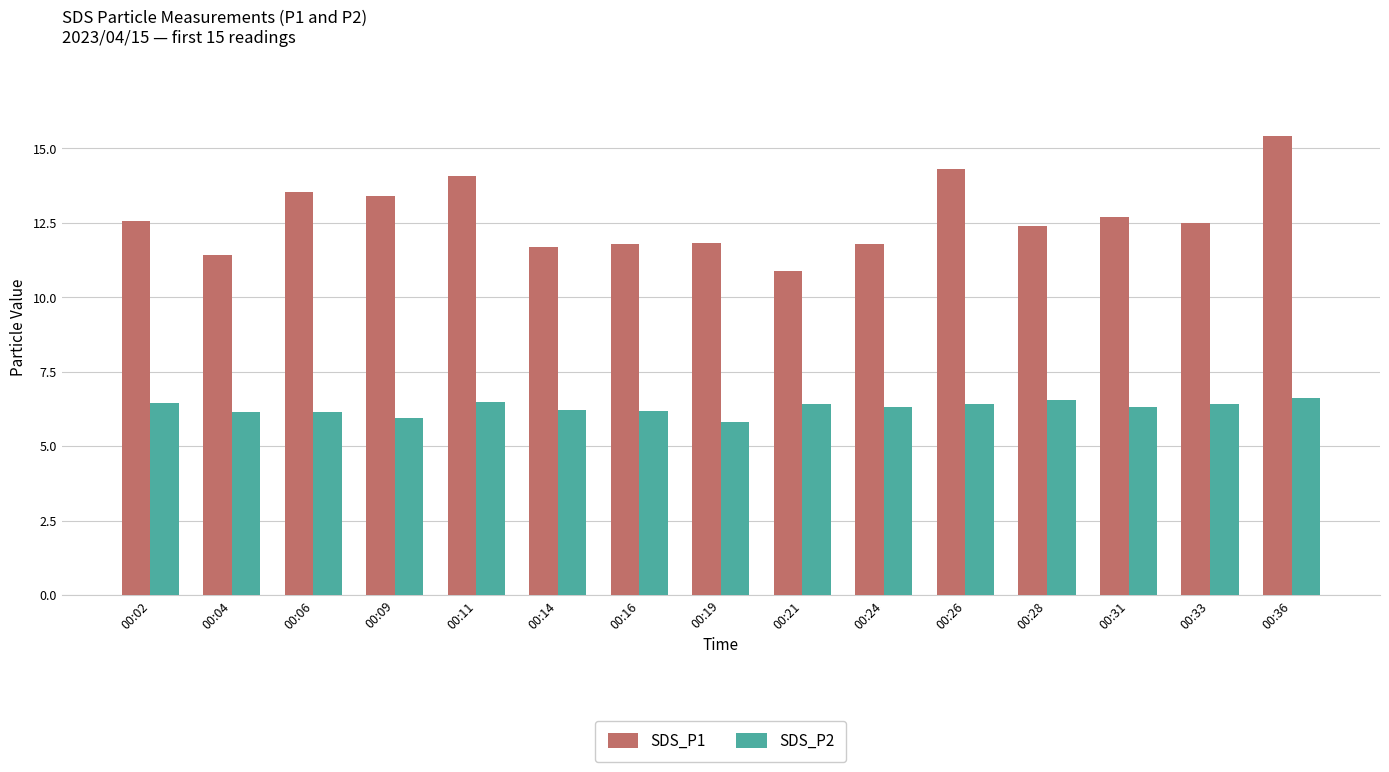

What is the sum of all SDS_P2 values?

94.3